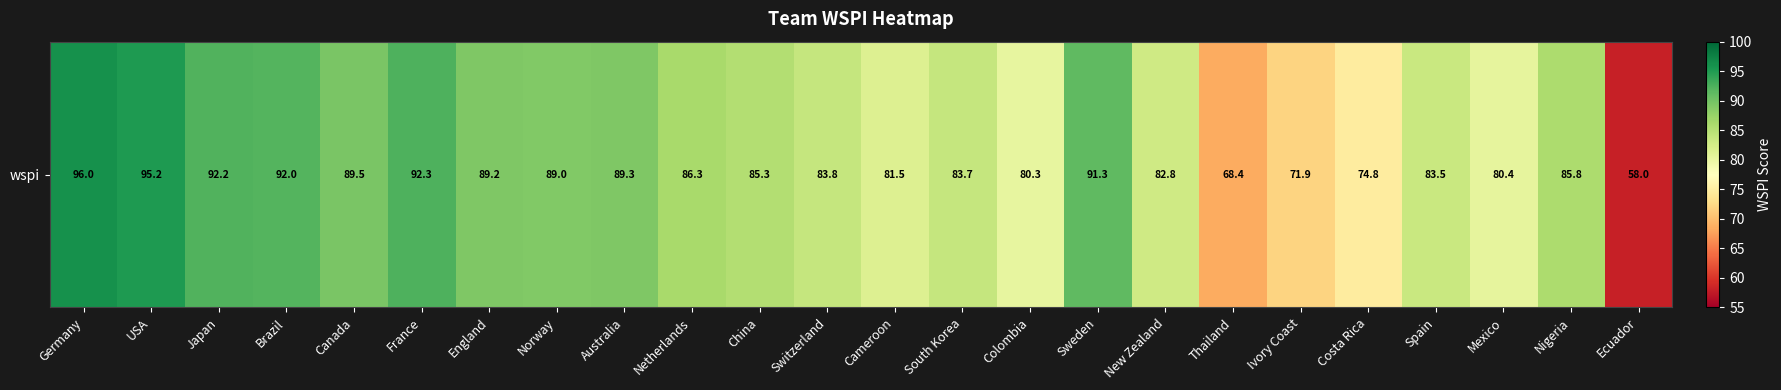

Where is the data nearest to the value 77?

Costa Rica